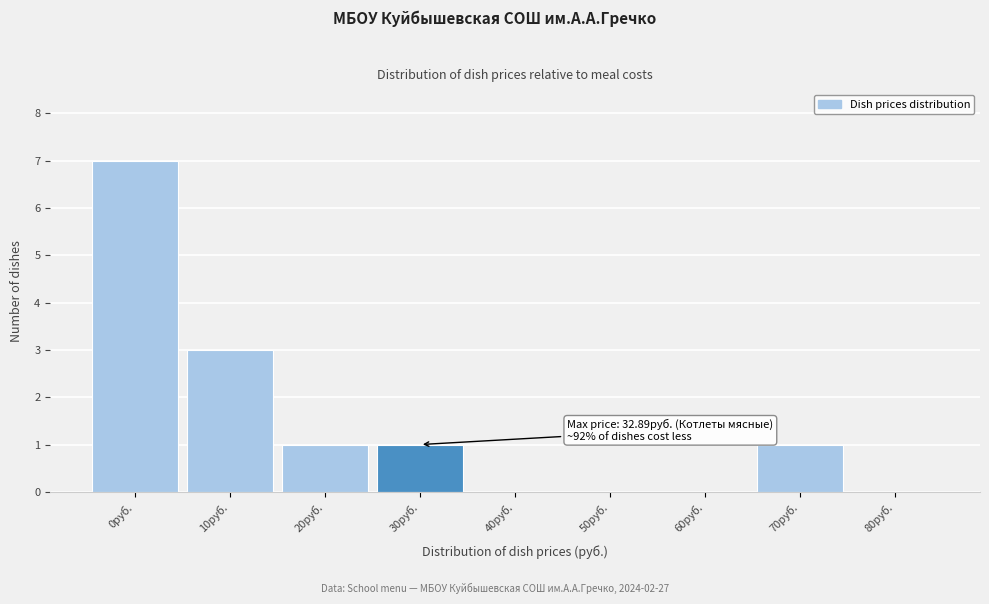

Reading right to left, extract all data points from this chart.

80руб.=0	70руб.=1	60руб.=0	50руб.=0	40руб.=0	30руб.=1	20руб.=1	10руб.=3	0руб.=7